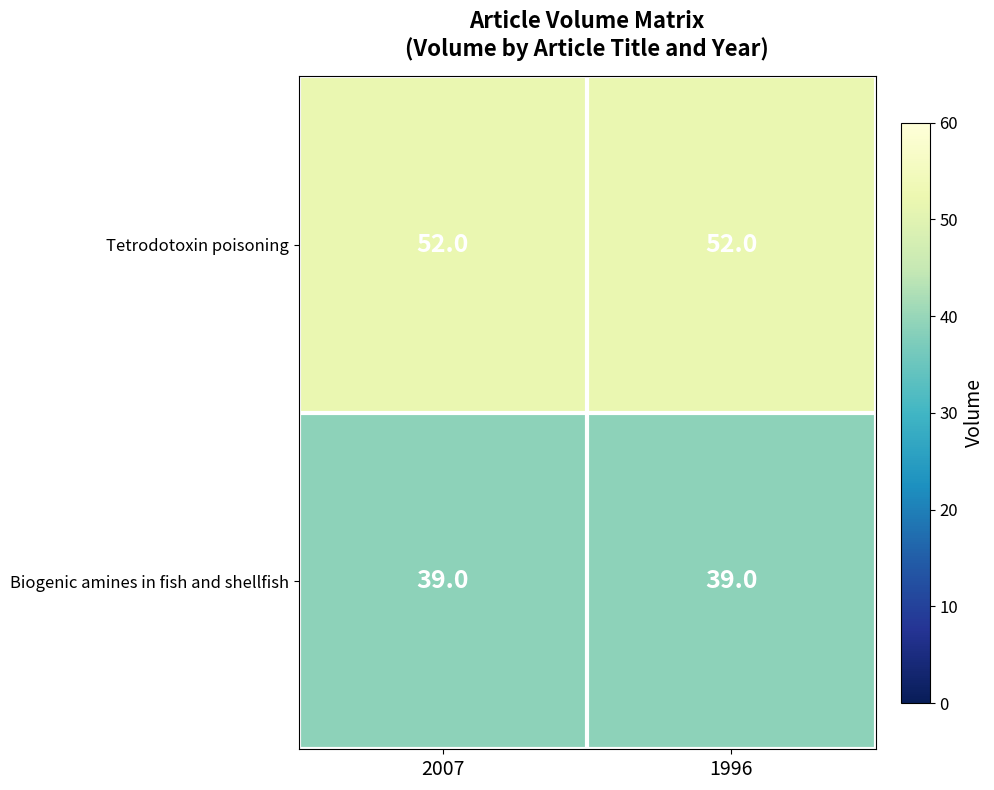

Read the Tetrodotoxin poisoning value at 2007.

52